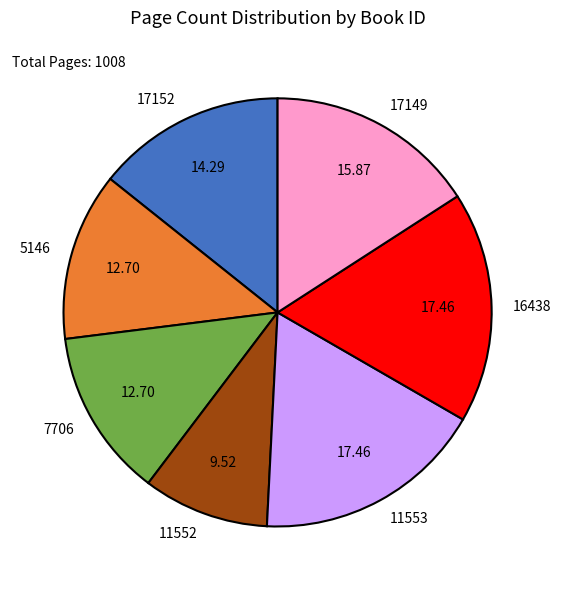

Is there a majority slice in this chart?

No